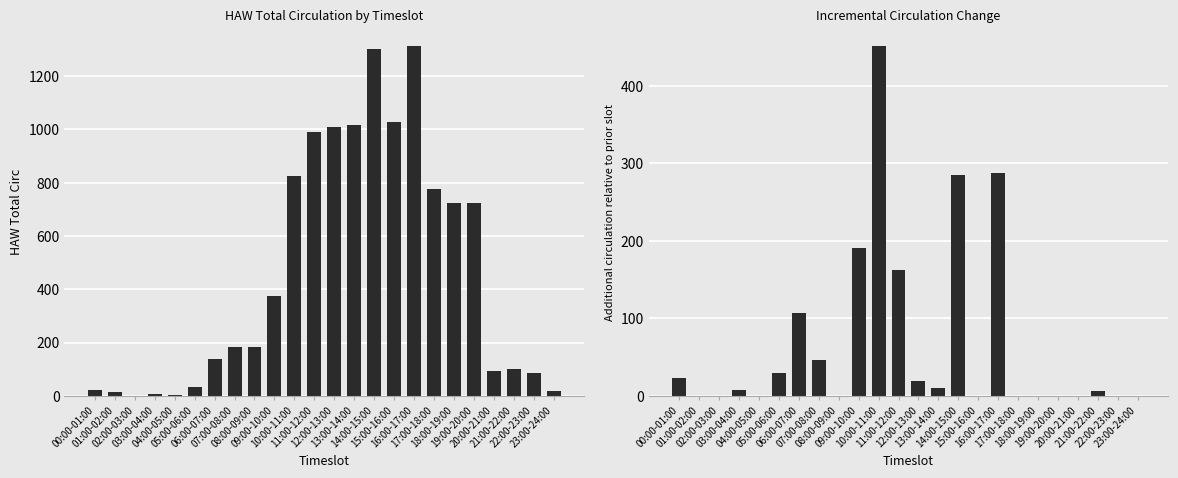

How many data points does each series have?

24